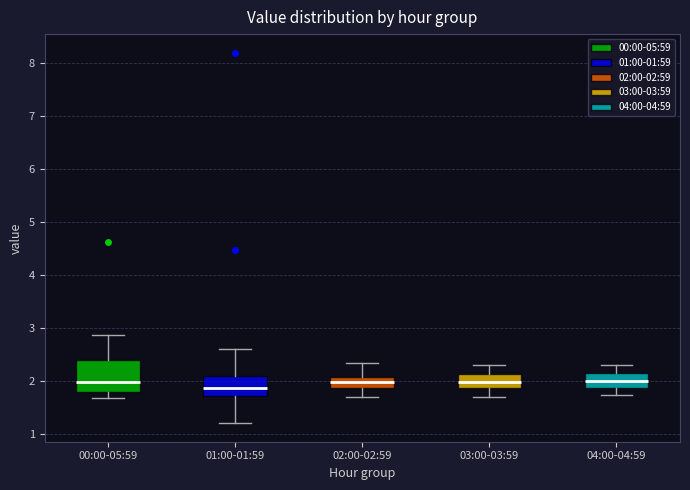

Which box is the tallest, from its lower edge to its upper edge?

00:00-05:59